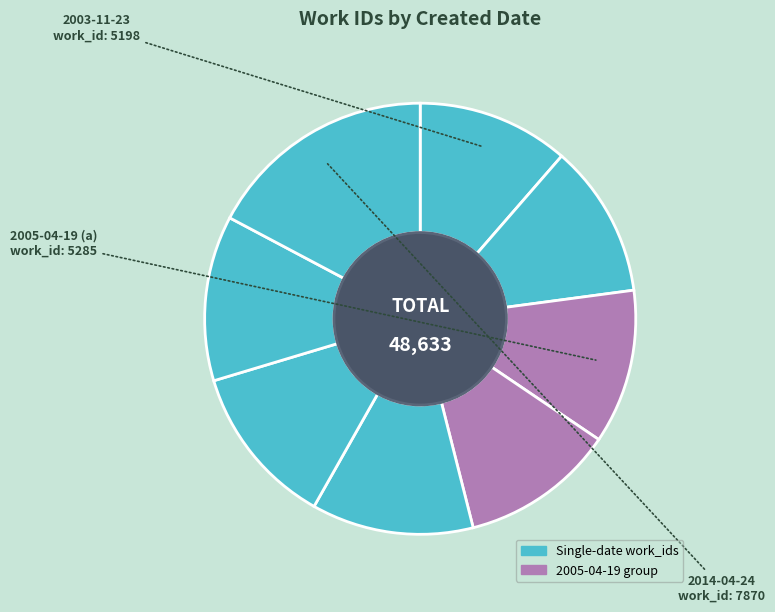

How many segments does this pie chart have?

8